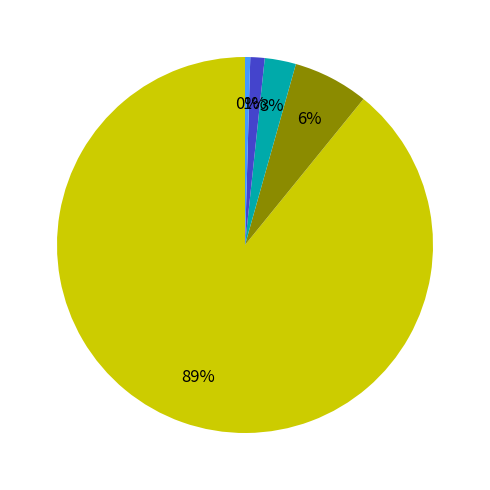

Is there any slice that represents more than half of the pie?

Yes